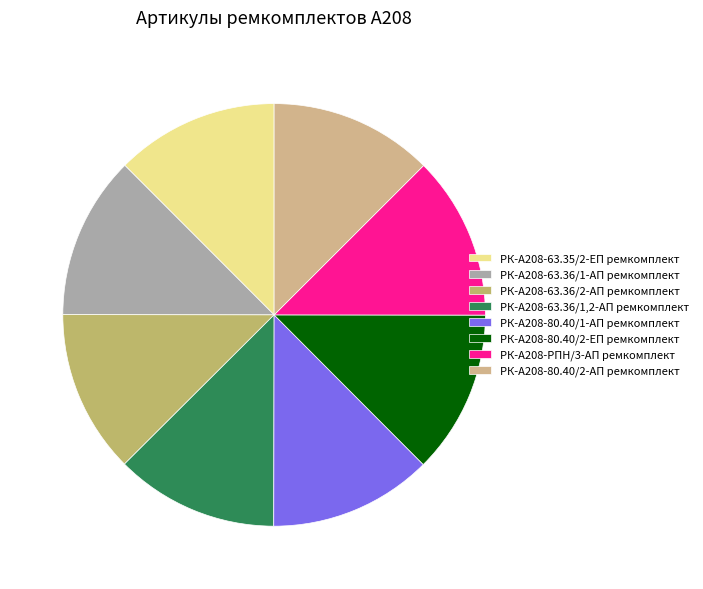

To the nearest percent, what portion does РК-А208-80.40/2-АП ремкомплект represent?

13%